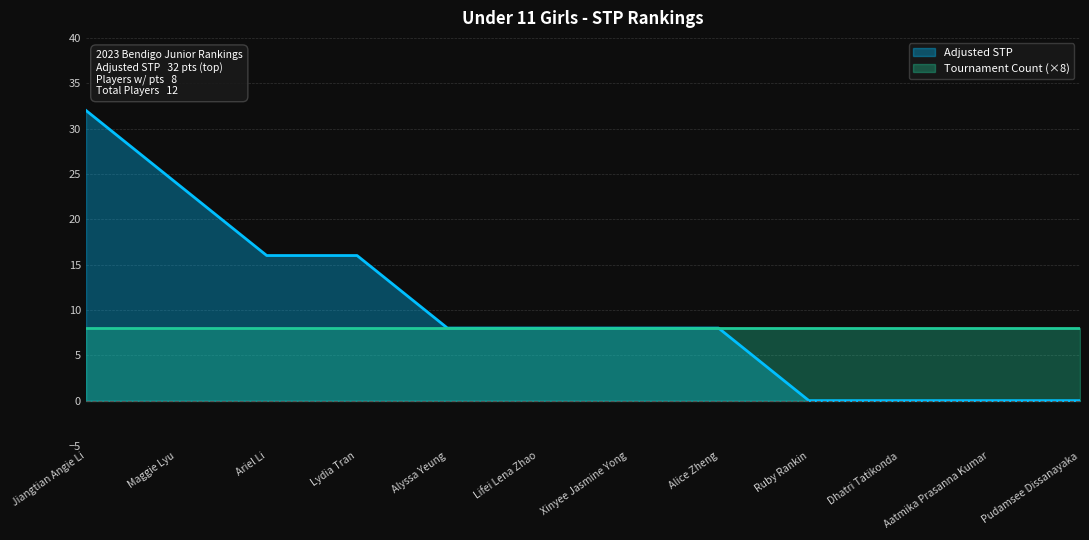

True or false: the data shows 32 at Jiangtian Angie Li.

True